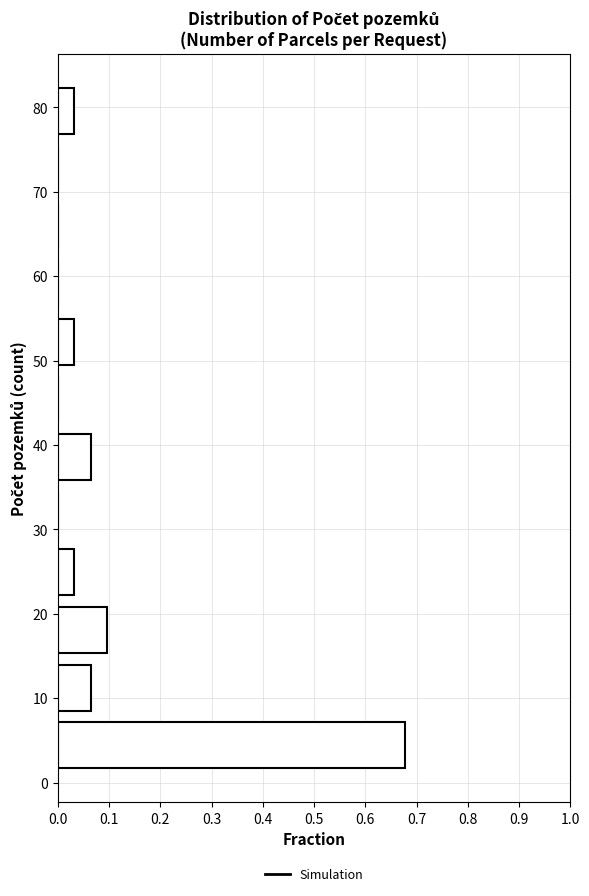

Reading bottom to top, transcribe this chart: for each bar, give the range it covers on the y-axis and its length. Neither the bar edges nor the lengths are printed on the chart, so give them approximately, as read against the axes.

1 to 8: 0.68
8 to 15: 0.06
15 to 22: 0.10
22 to 28: 0.03
28 to 35: 0
35 to 42: 0.06
42 to 49: 0
49 to 56: 0.03
56 to 63: 0
63 to 69: 0
69 to 76: 0
76 to 83: 0.03